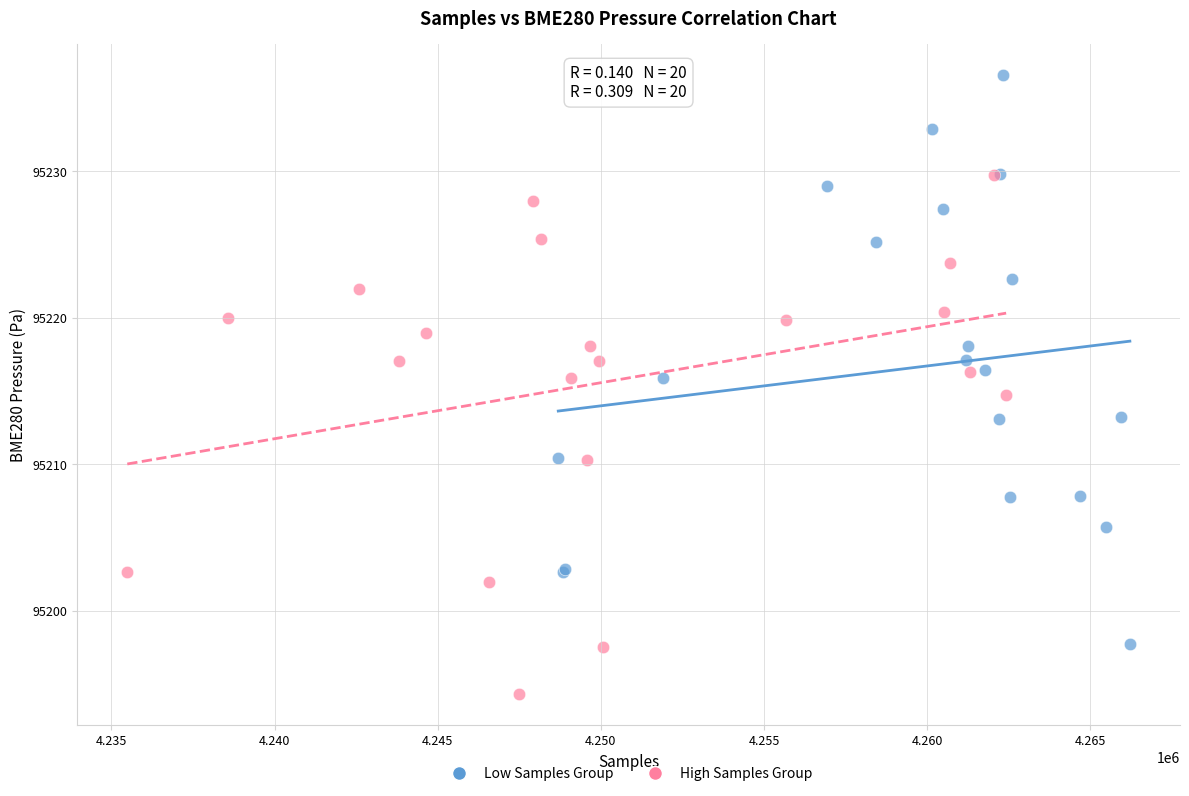

Which series contains the lowest Y value?

High Samples Group